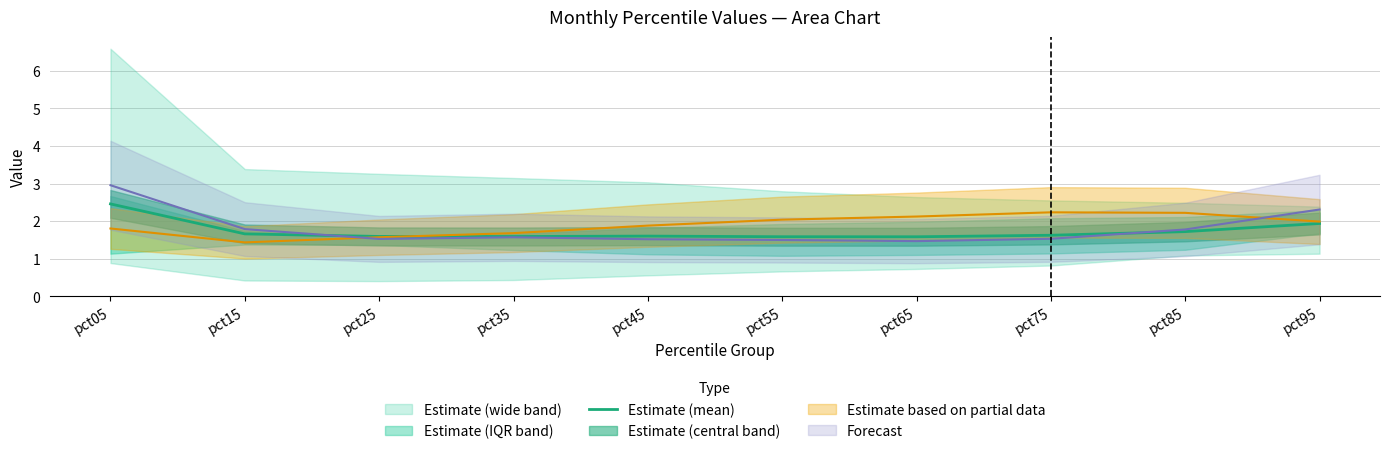

Reading right to left, transcribe all the data shown in this chart.

pct95=1.9	pct85=1.7	pct75=1.6	pct65=1.6	pct55=1.6	pct45=1.6	pct35=1.6	pct25=1.6	pct15=1.7	pct05=2.5